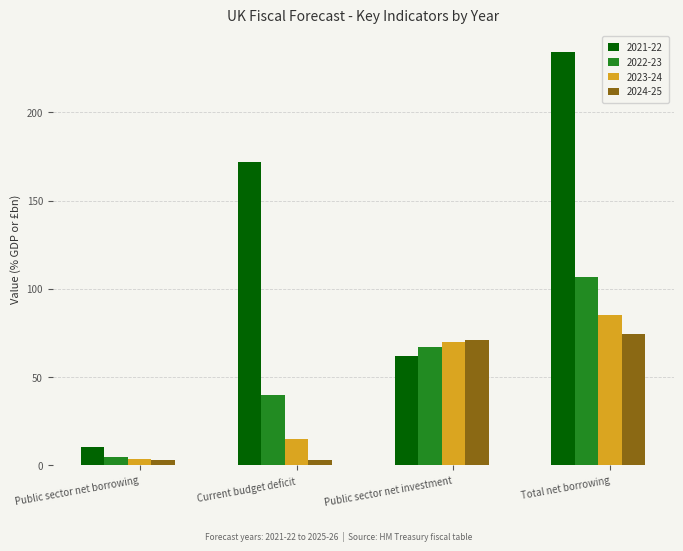

At how many categories does at least one series exceed 69?

3